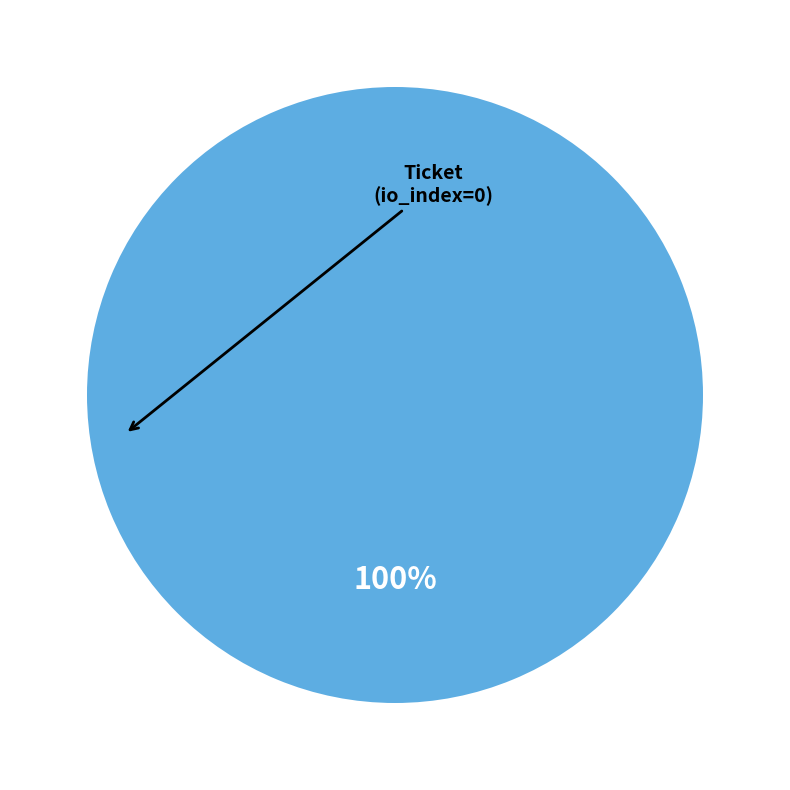

The tx_type: Regular (io_index=23) slice represents 90% of the pie. True or false?

False